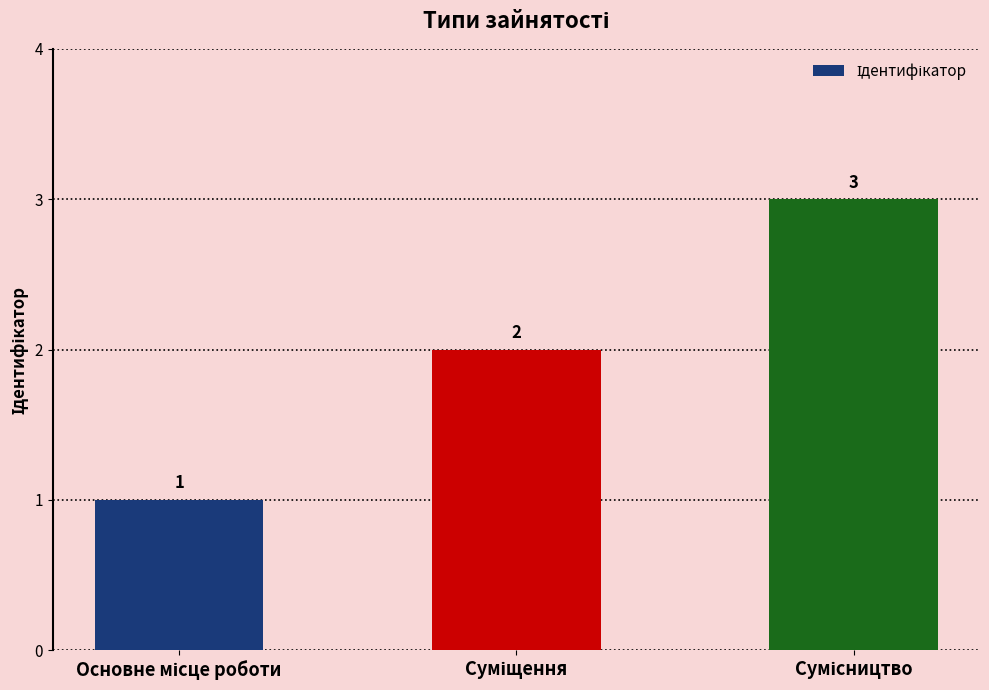

What is the value of the 2nd bar from the left?

2